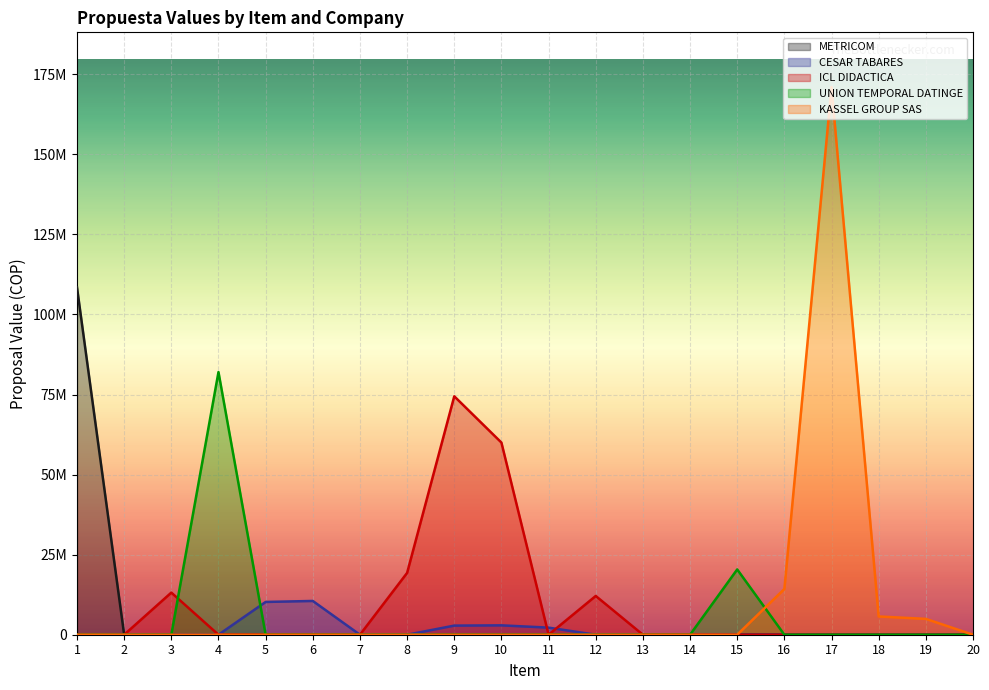

What are all the series names shown in the legend?

METRICOM, CESAR TABARES, ICL DIDACTICA, UNION TEMPORAL DATINGE, KASSEL GROUP SAS